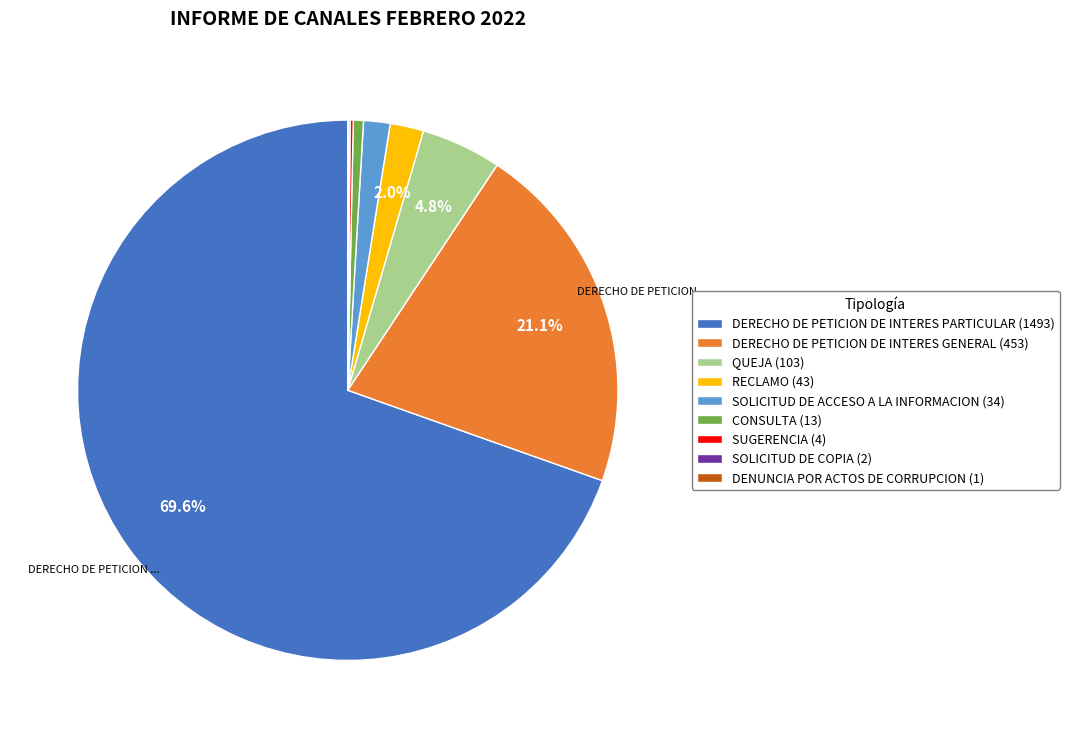

What percentage is NOT represented by QUEJA (103)?

95.2%